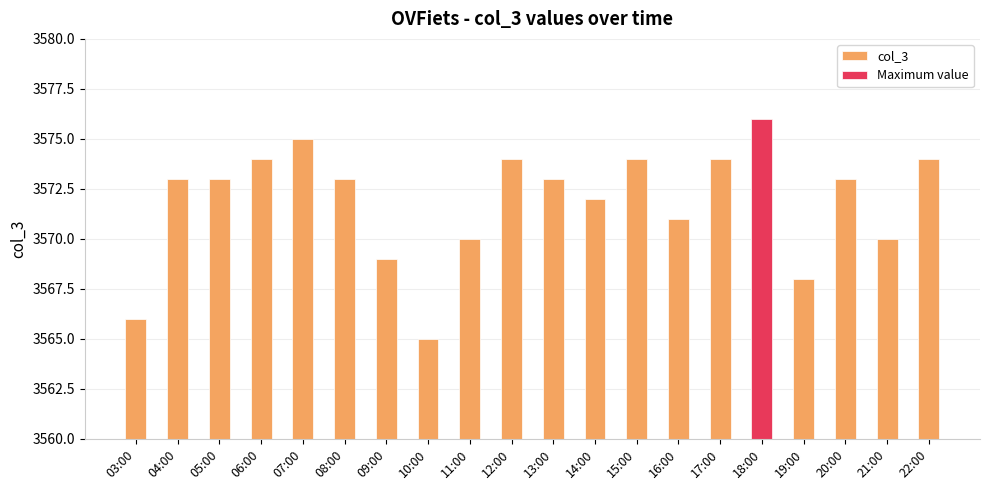

Reading left to right, what are all the values shown in this chart?

03:00=3566	04:00=3573	05:00=3573	06:00=3574	07:00=3575	08:00=3573	09:00=3569	10:00=3565	11:00=3570	12:00=3574	13:00=3573	14:00=3572	15:00=3574	16:00=3571	17:00=3574	18:00=3576	19:00=3568	20:00=3573	21:00=3570	22:00=3574